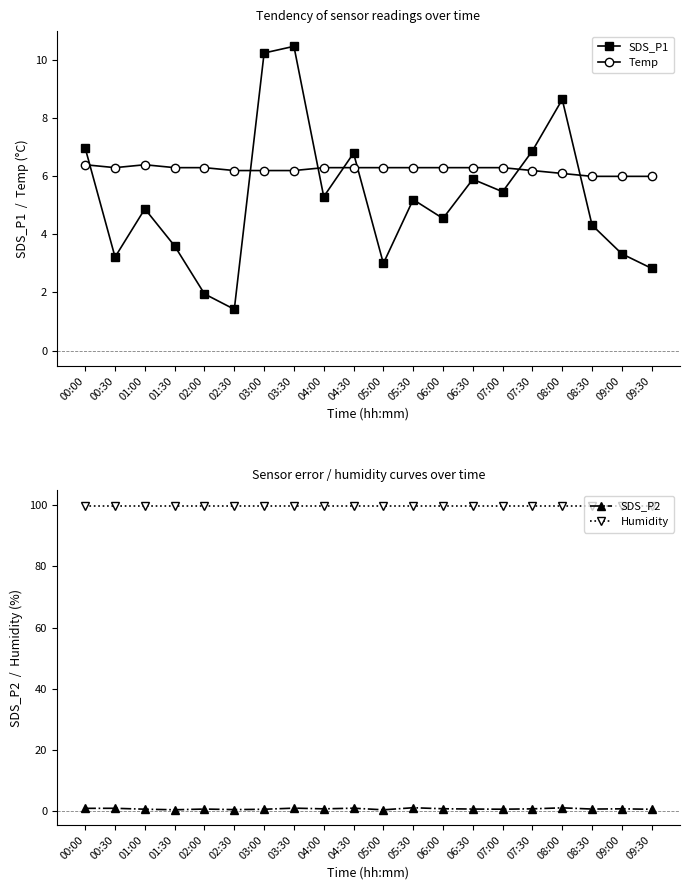

Count the Temp values in the range 6 to 7.

20